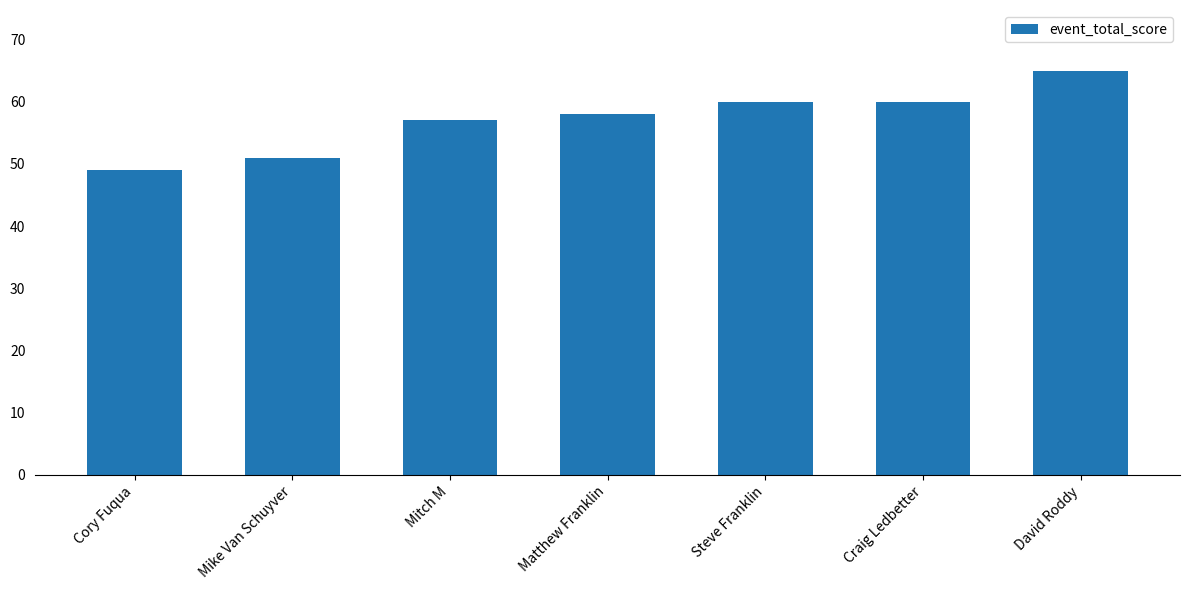

What is the average value?

57